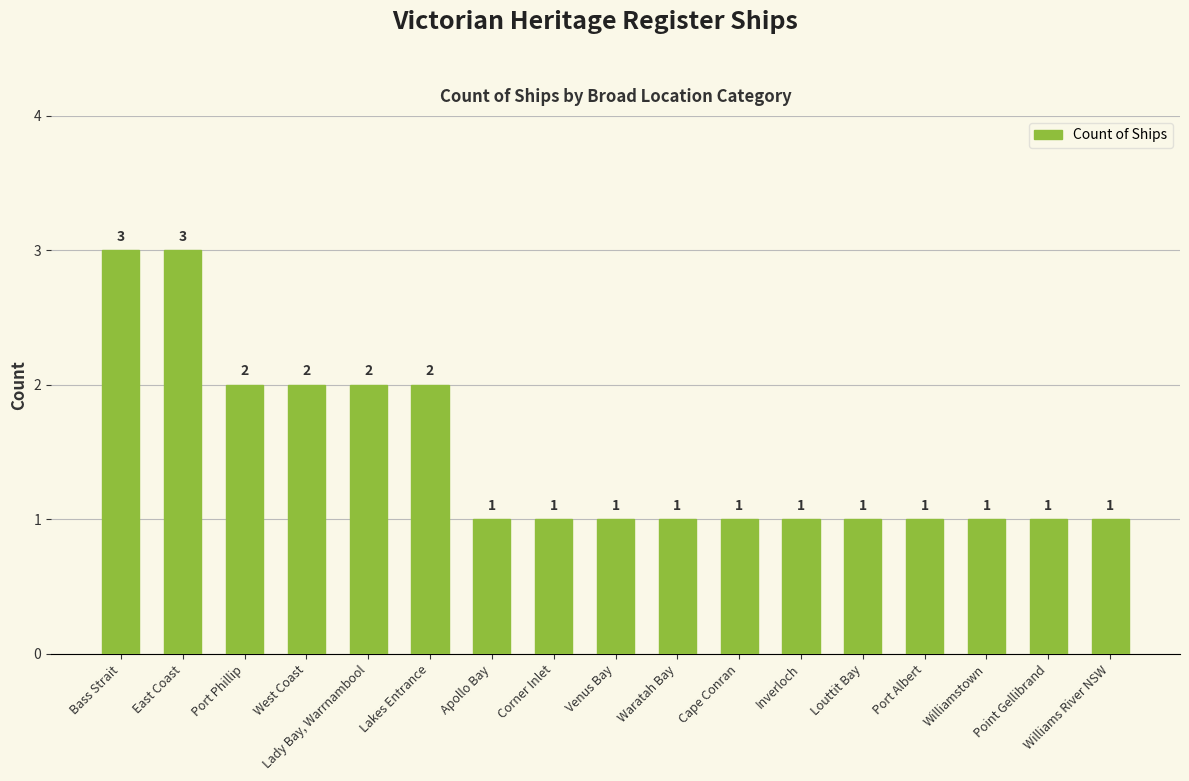

What is the approximate value at Waratah Bay?

1